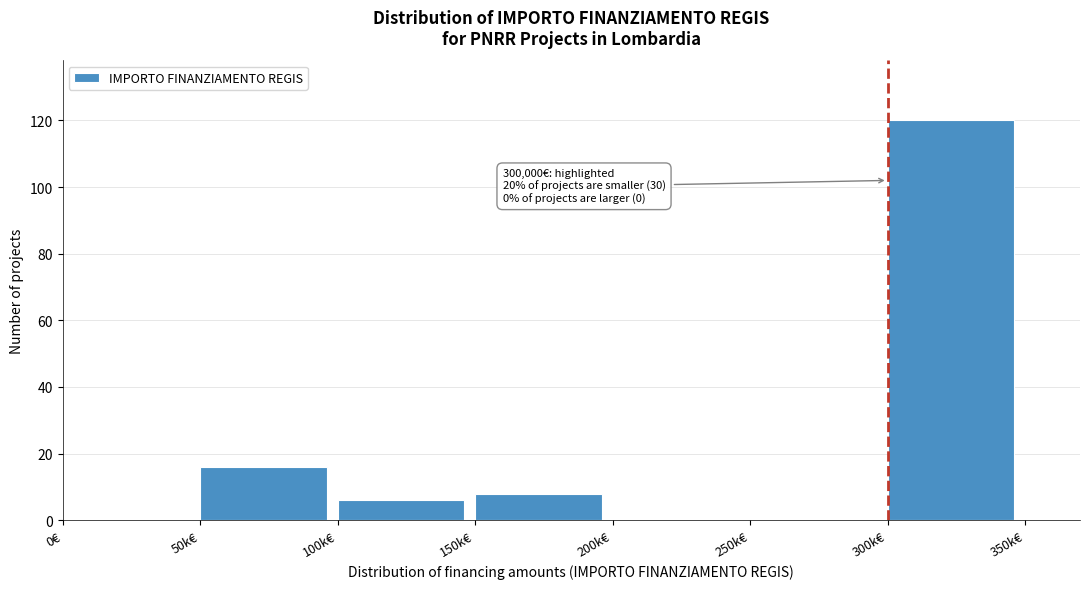

Reading left to right, list all the values displayed in this chart.

0€=0	50k€=16	100k€=6	150k€=8	200k€=0	250k€=0	300k€=120